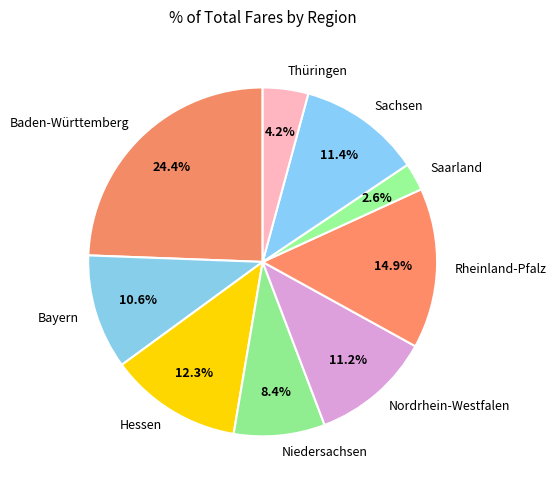

Combined, what portion of the pie is Niedersachsen and Hessen?

20.7%